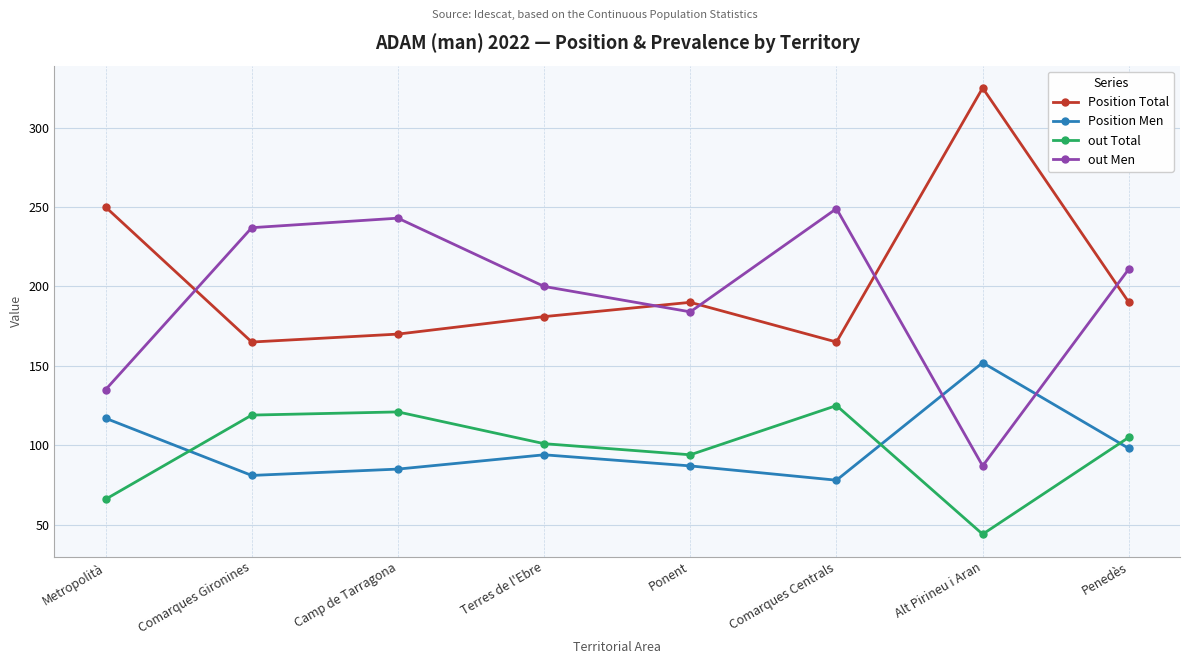

How many lines are shown in the chart?

4